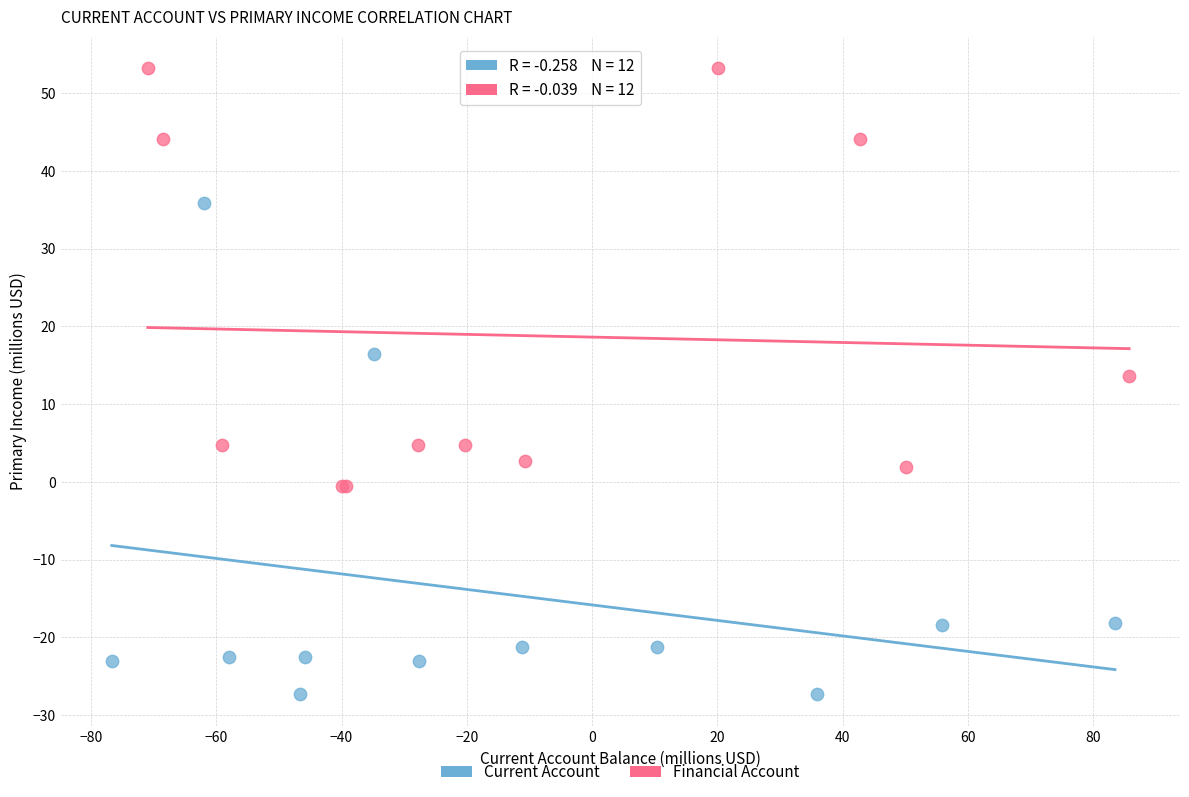

Which series has the largest Y range (max minus min)?

Current Account